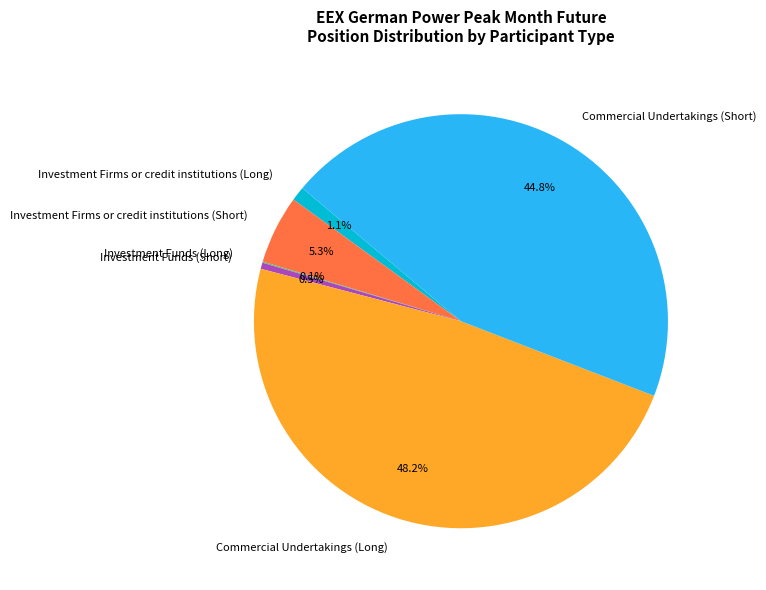

What percentage is the Investment Firms or credit institutions (Short) slice, to the nearest percent?

5%